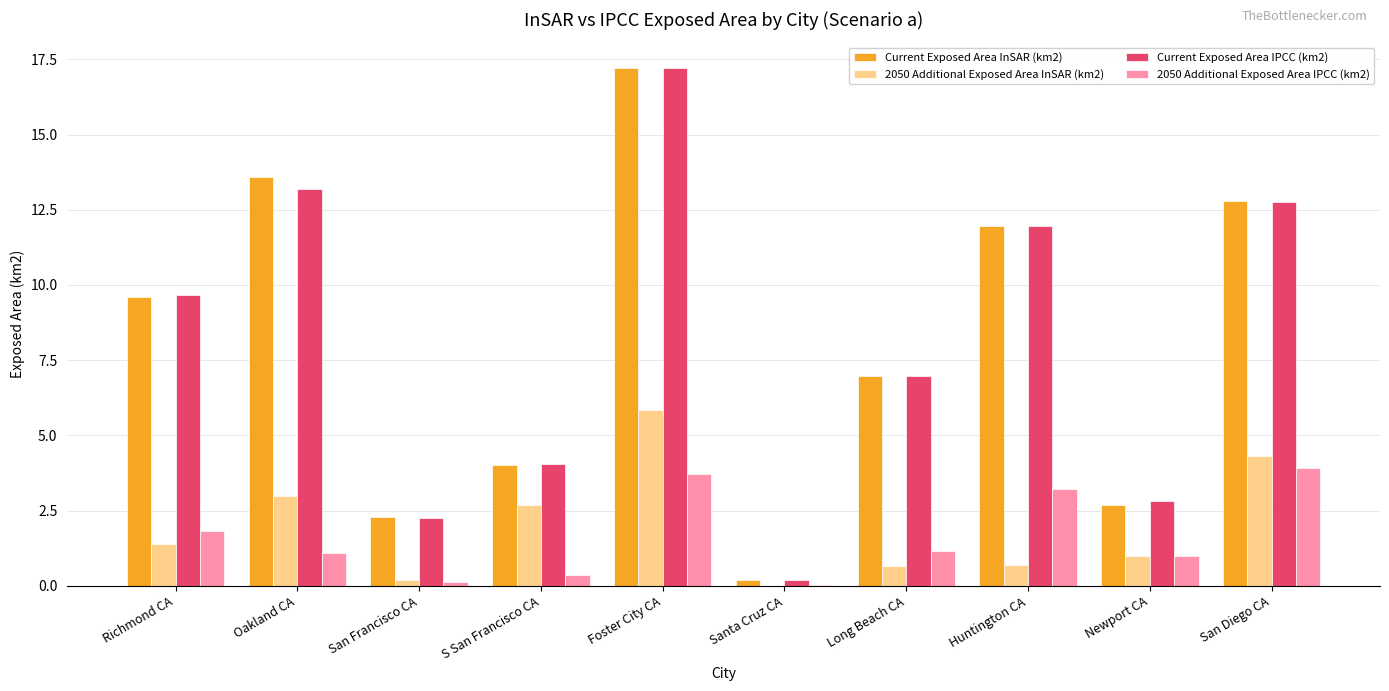

Which series changed the most between Oakland CA and San Francisco CA?

Current Exposed Area InSAR (km2)